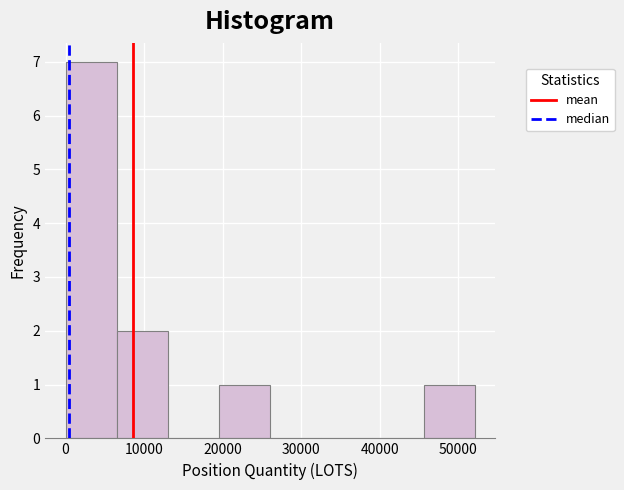

Reading left to right, list every bar in this chart as the range it spans on the x-axis followed by its height. Neither the bar edges nor the heights are printed on the chart, so give them approximately, as read against the axes.

0 to 7000: 7
7000 to 13000: 2
13000 to 20000: 0
20000 to 26000: 1
26000 to 33000: 0
33000 to 39000: 0
39000 to 46000: 0
46000 to 52000: 1